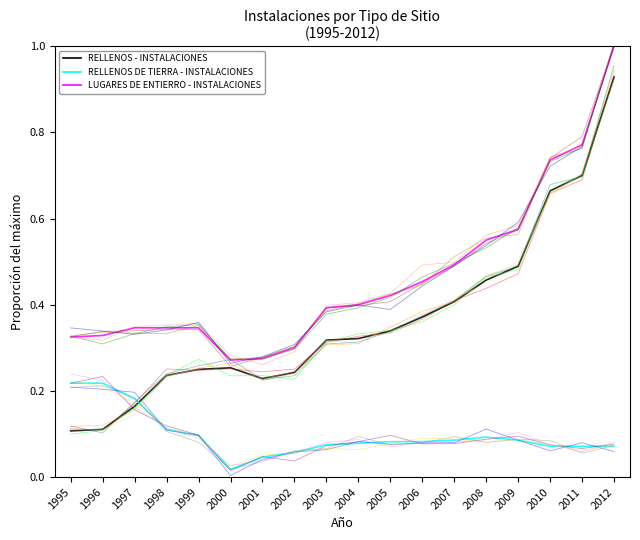

What is the spread (max minus min) of values at 2003?

0.3